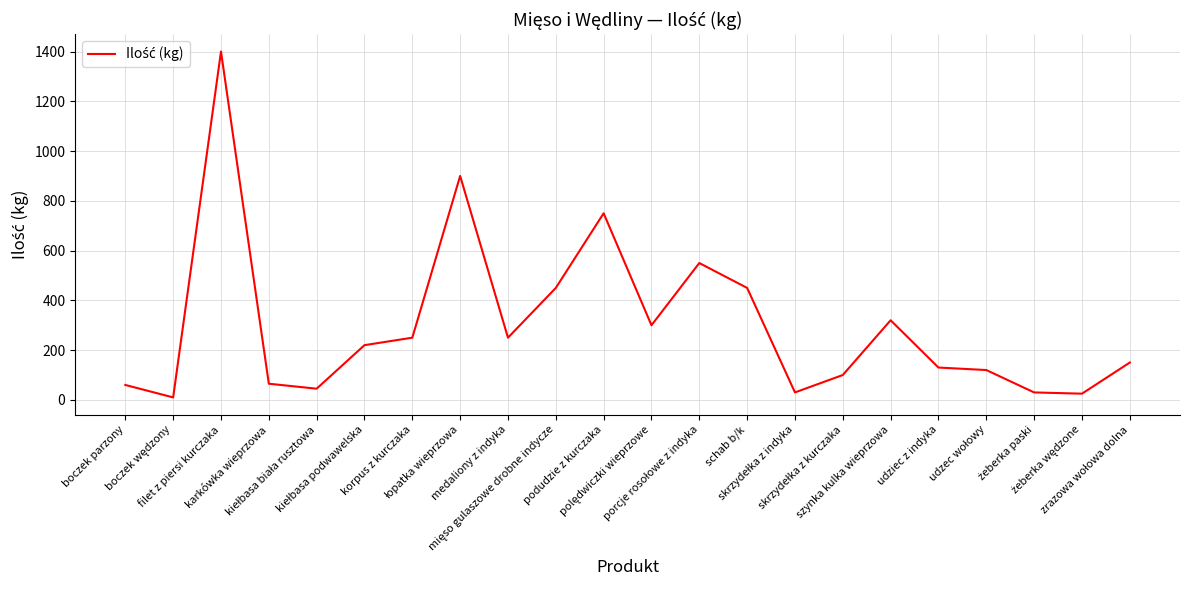

How many lines are shown in the chart?

1